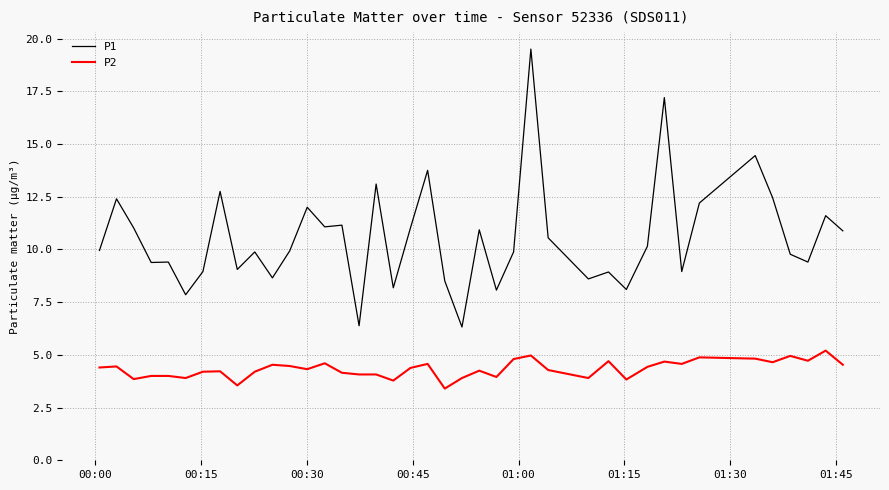

Rank the series by their average value, from highest to lowest.

P1, P2